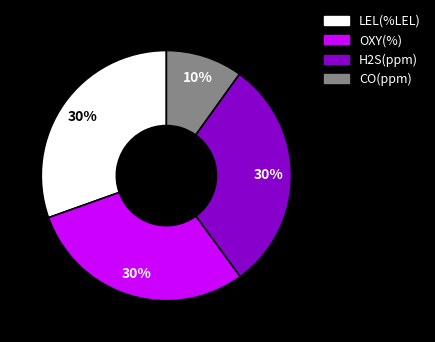

Do H2S(ppm) and CO(ppm) together represent more than half of the pie?

No